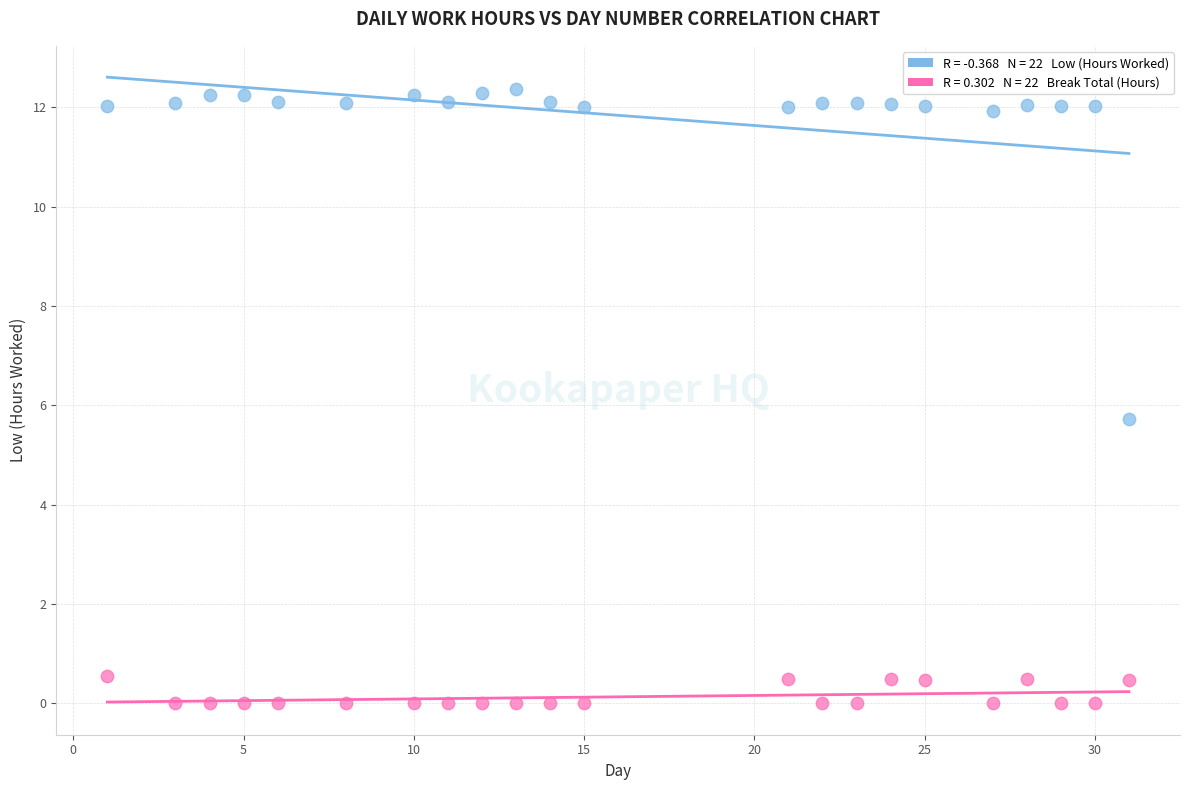

Across all data points, what is the range of Y values (max minus min)?

12.4